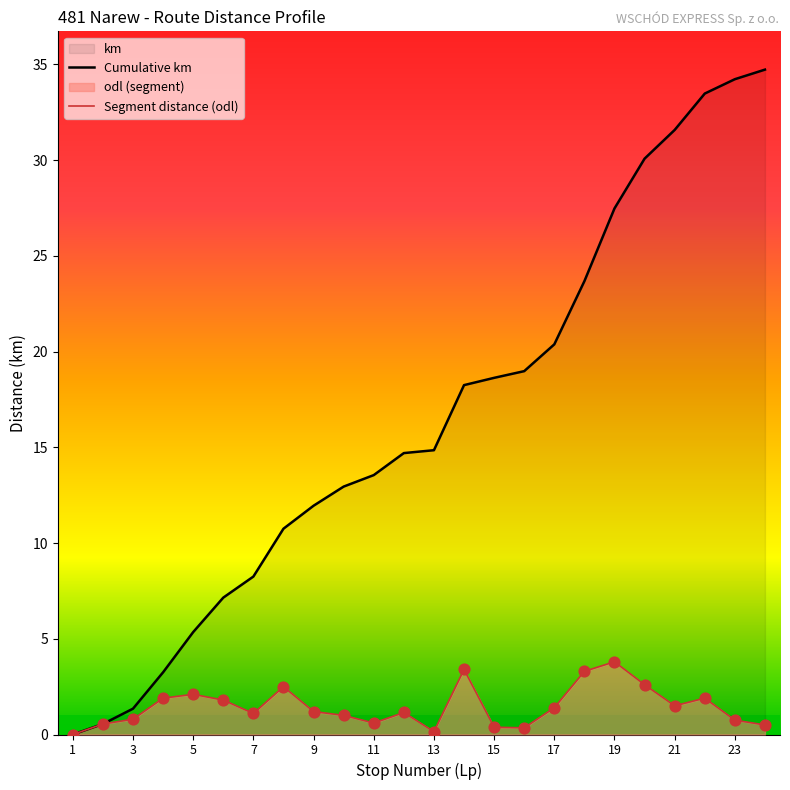

At which category is the sum across all series the highest?

22